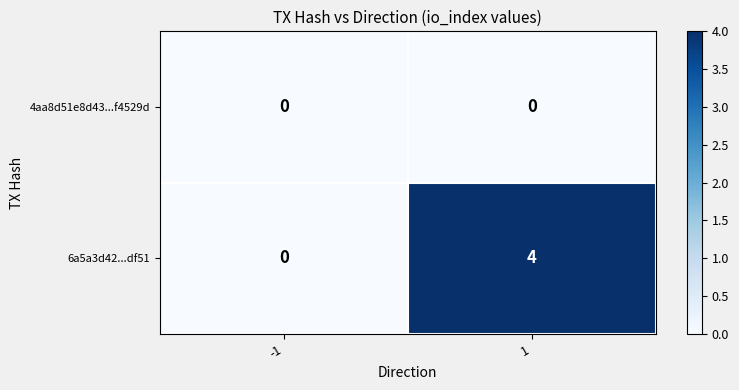

Count the number of categories in the chart.

2